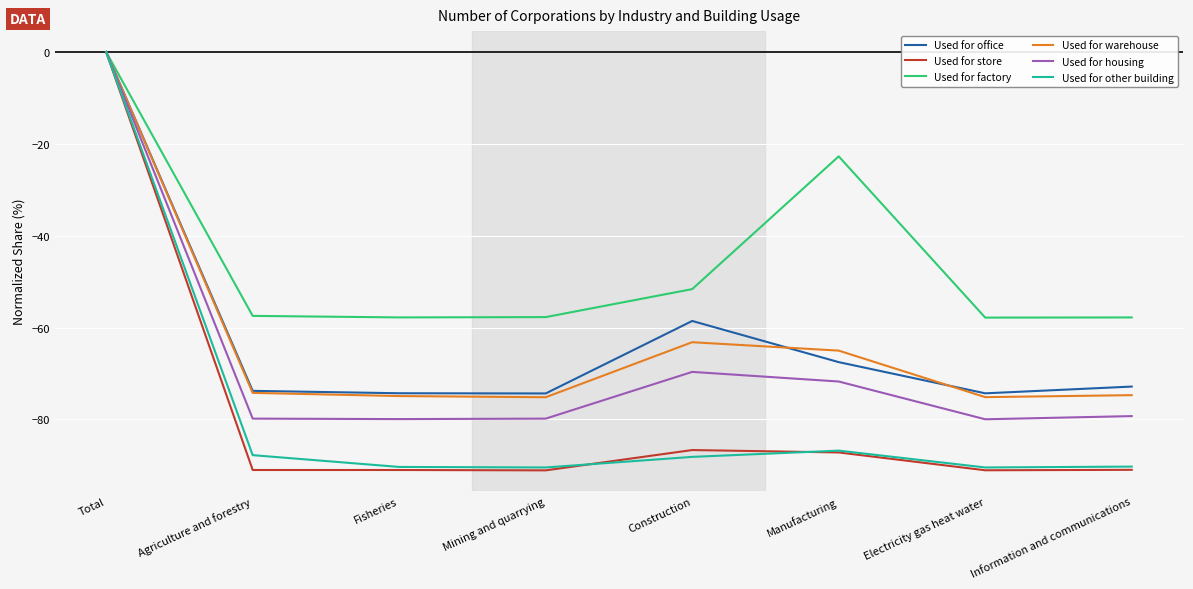

How many negative values does the Used for store series have?

7